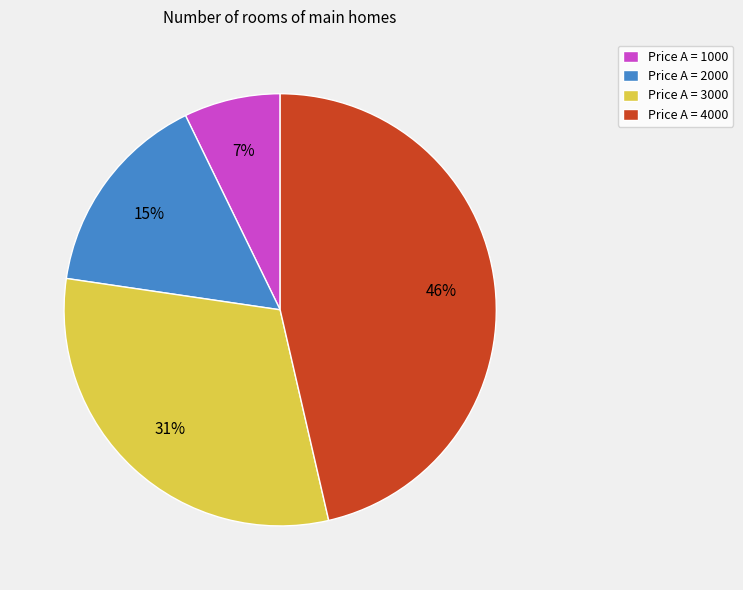

To the nearest percent, what portion does Price A = 3000 represent?

31%